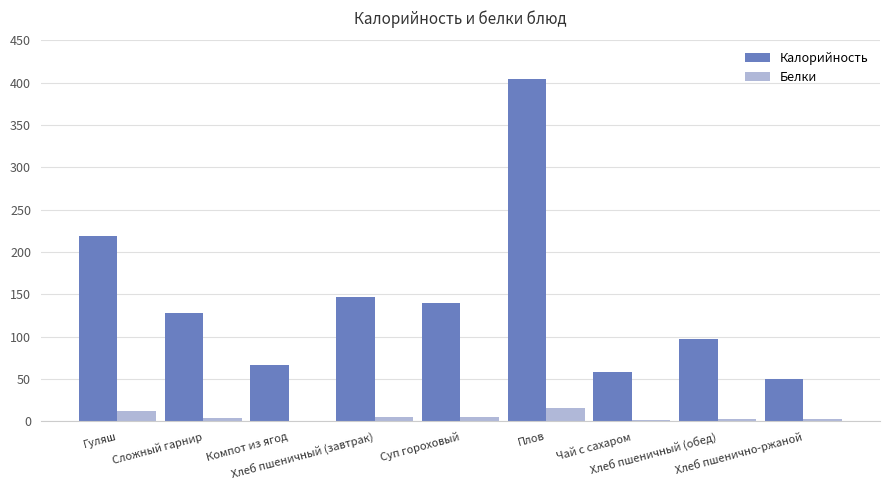

At which label does Калорийность first exceed 128?

Гуляш